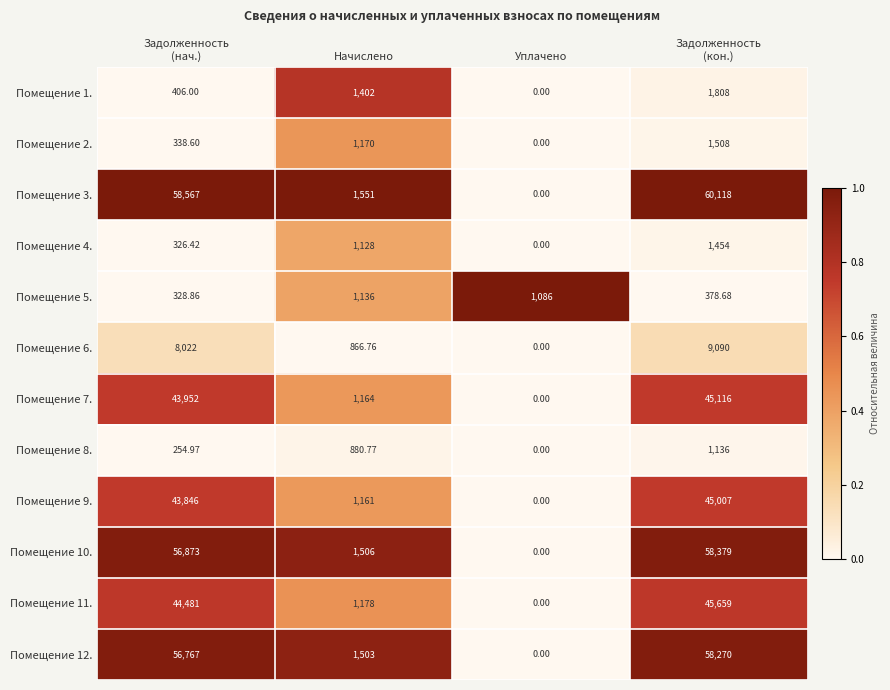

Which category has the lowest value in the Помещение 8. series?

Уплачено